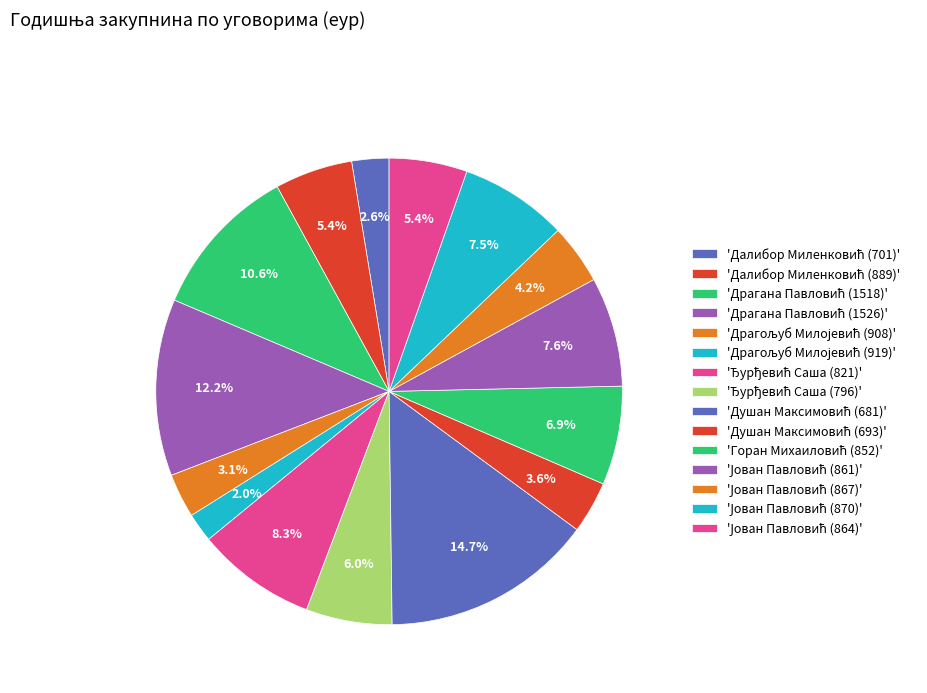

To the nearest percent, what is the difference between the largest and smallest slice percentages?

13%